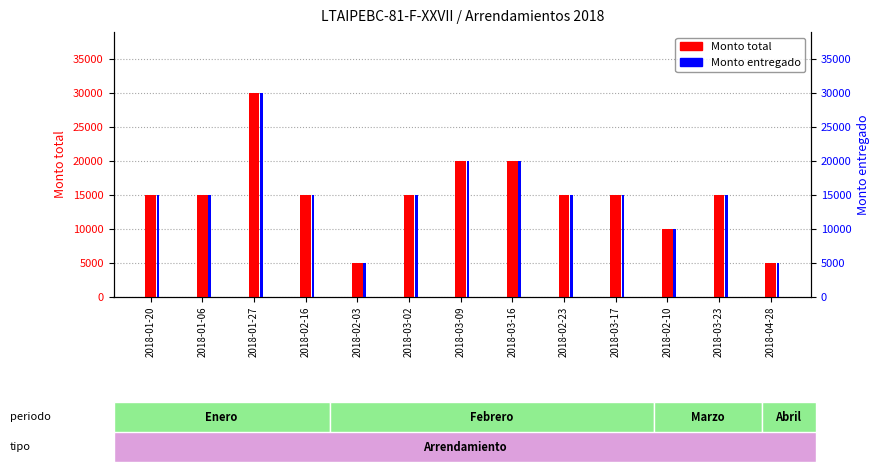

Reading left to right, list all the values displayed in this chart.

Monto total: 2018-01-20=15000	2018-01-06=15000	2018-01-27=30000	2018-02-16=15000	2018-02-03=5000	2018-03-02=15000	2018-03-09=20000	2018-03-16=20000	2018-02-23=15000	2018-03-17=15000	2018-02-10=10000	2018-03-23=15000	2018-04-28=5000
Monto entregado: 2018-01-20=15000	2018-01-06=15000	2018-01-27=30000	2018-02-16=15000	2018-02-03=5000	2018-03-02=15000	2018-03-09=20000	2018-03-16=20000	2018-02-23=15000	2018-03-17=15000	2018-02-10=10000	2018-03-23=15000	2018-04-28=5000